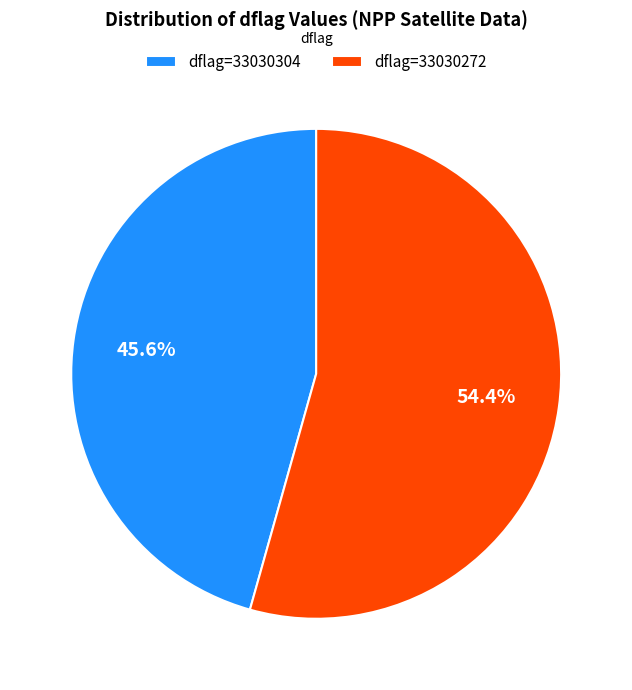

Which category has the biggest portion of the pie?

dflag=33030272